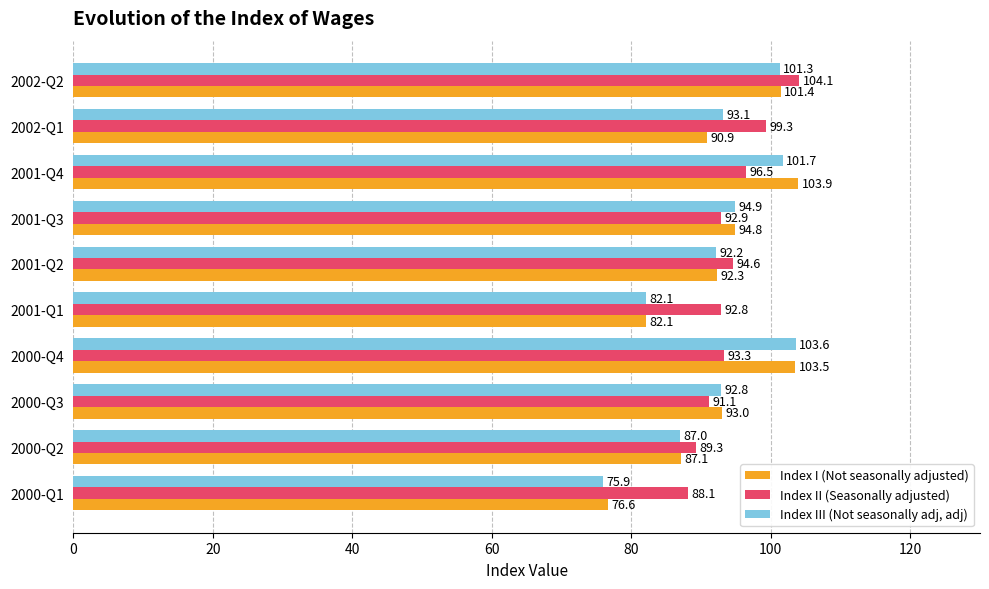

At which category is the sum across all series the highest?

2002-Q2